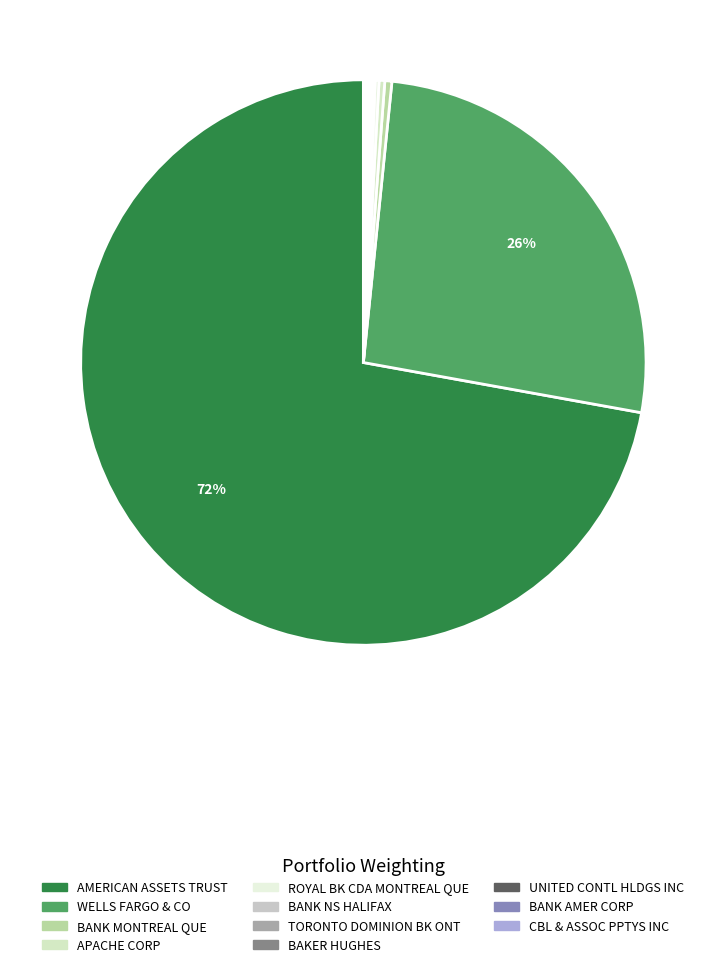

The ROYAL BK CDA MONTREAL QUE slice represents 0% of the pie. True or false?

True